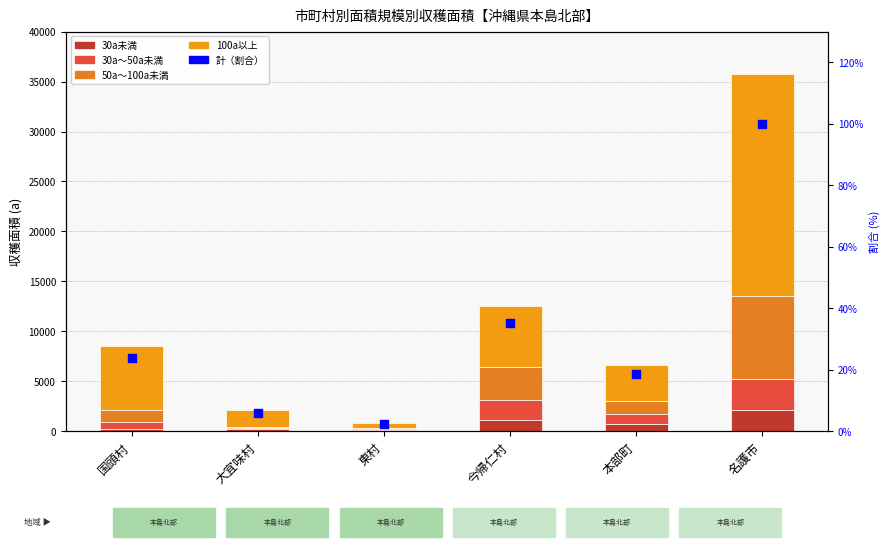

Which series reaches the minimum Y coordinate?

計（割合）